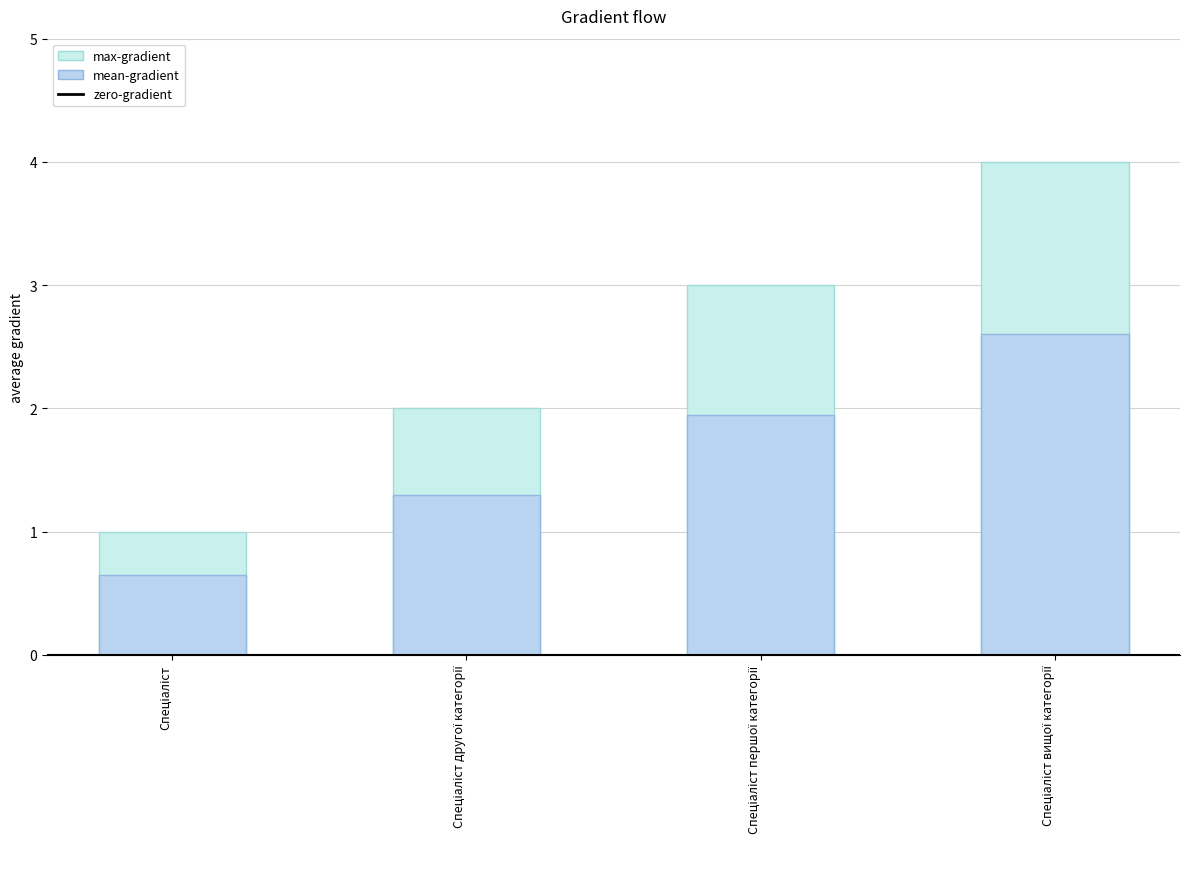

Reading left to right, what are all the values shown in this chart?

Спеціаліст=1	Спеціаліст другої категорії=2	Спеціаліст першої категорії=3	Спеціаліст вищої категорії=4